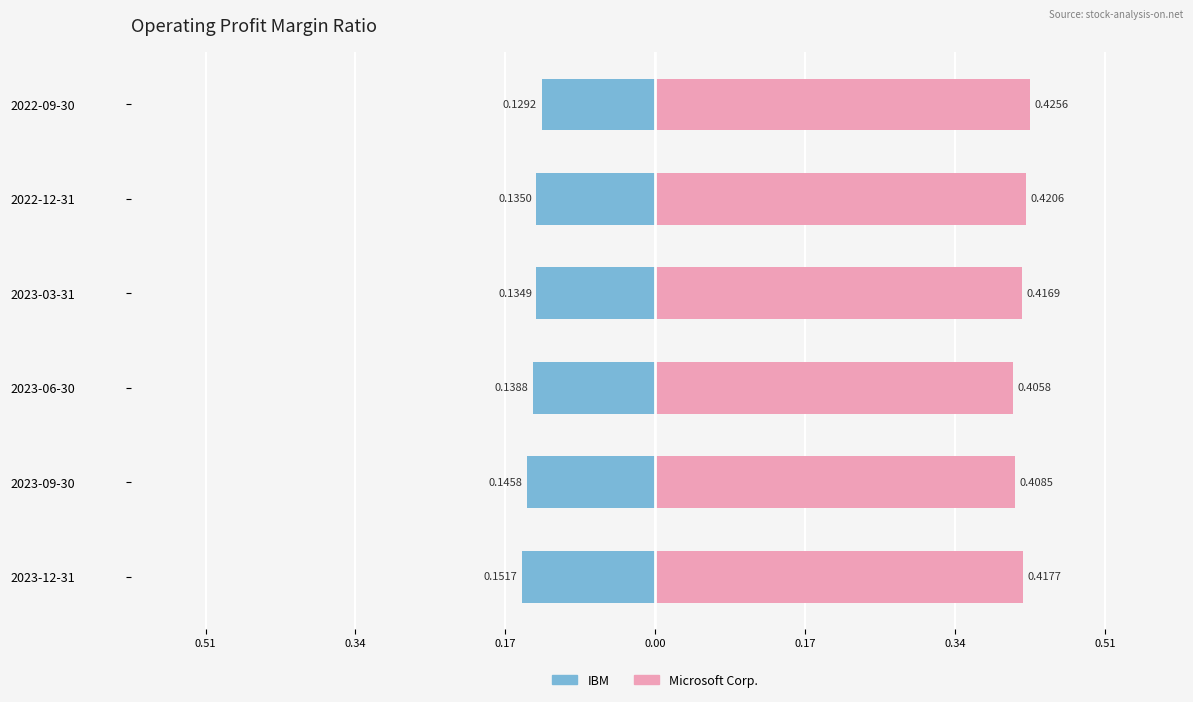

Which series has the largest total across all categories?

Microsoft Corp.